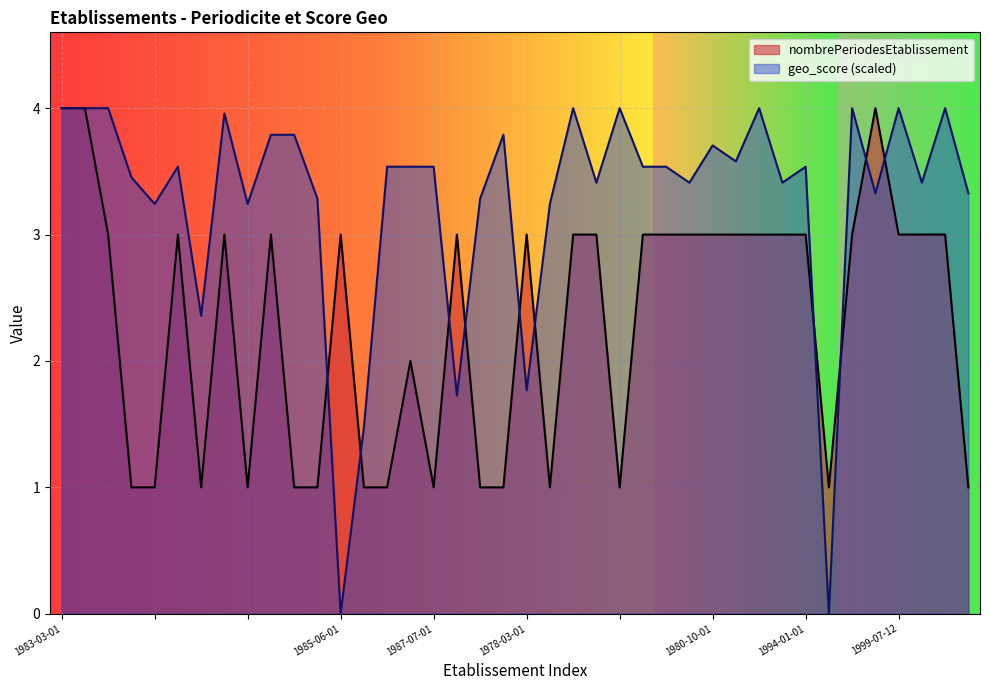

The value of geo_score at  is 4.0. True or false?

True